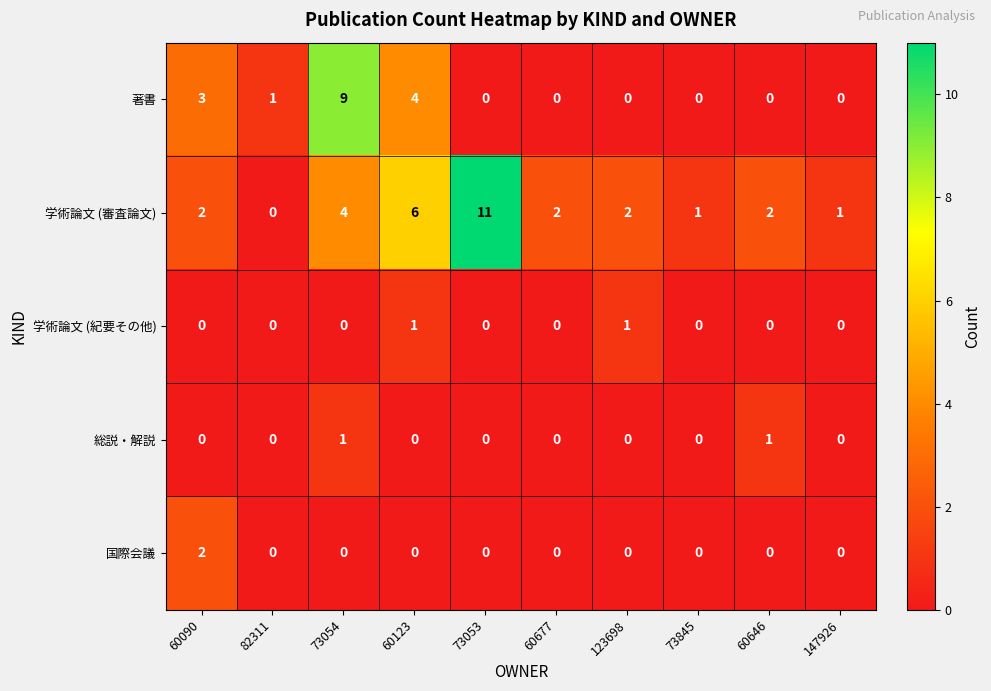

The 学術論文 (紀要その他) series shows 0 at 60677. True or false?

True